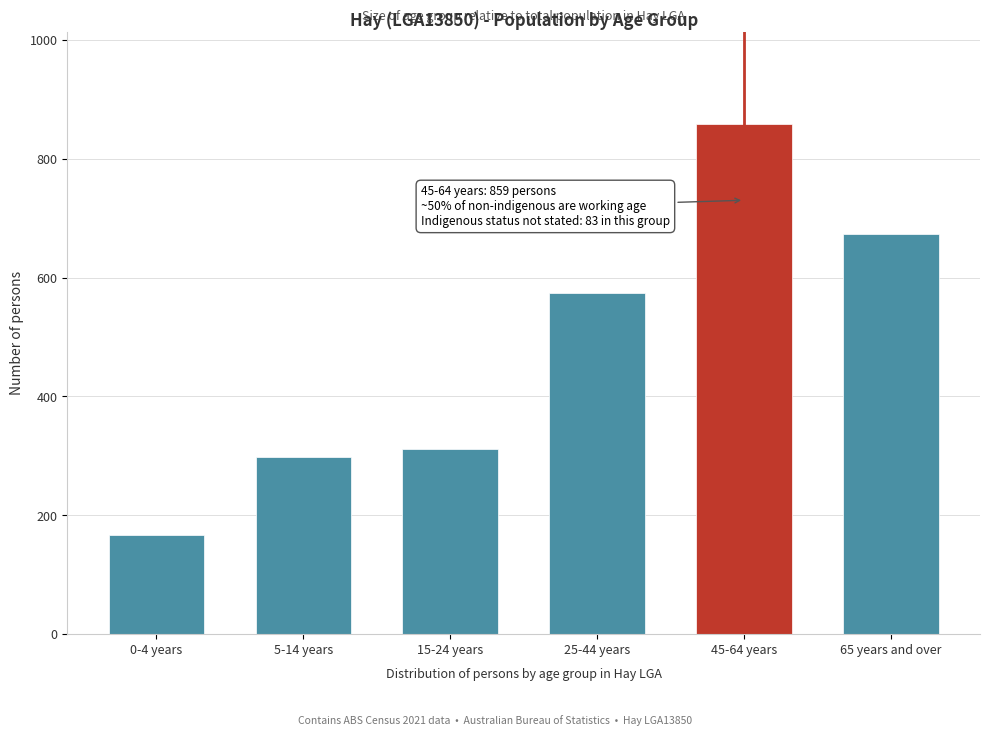

Reading left to right, extract all data points from this chart.

0-4 years=167	5-14 years=298	15-24 years=312	25-44 years=574	45-64 years=859	65 years and over=674